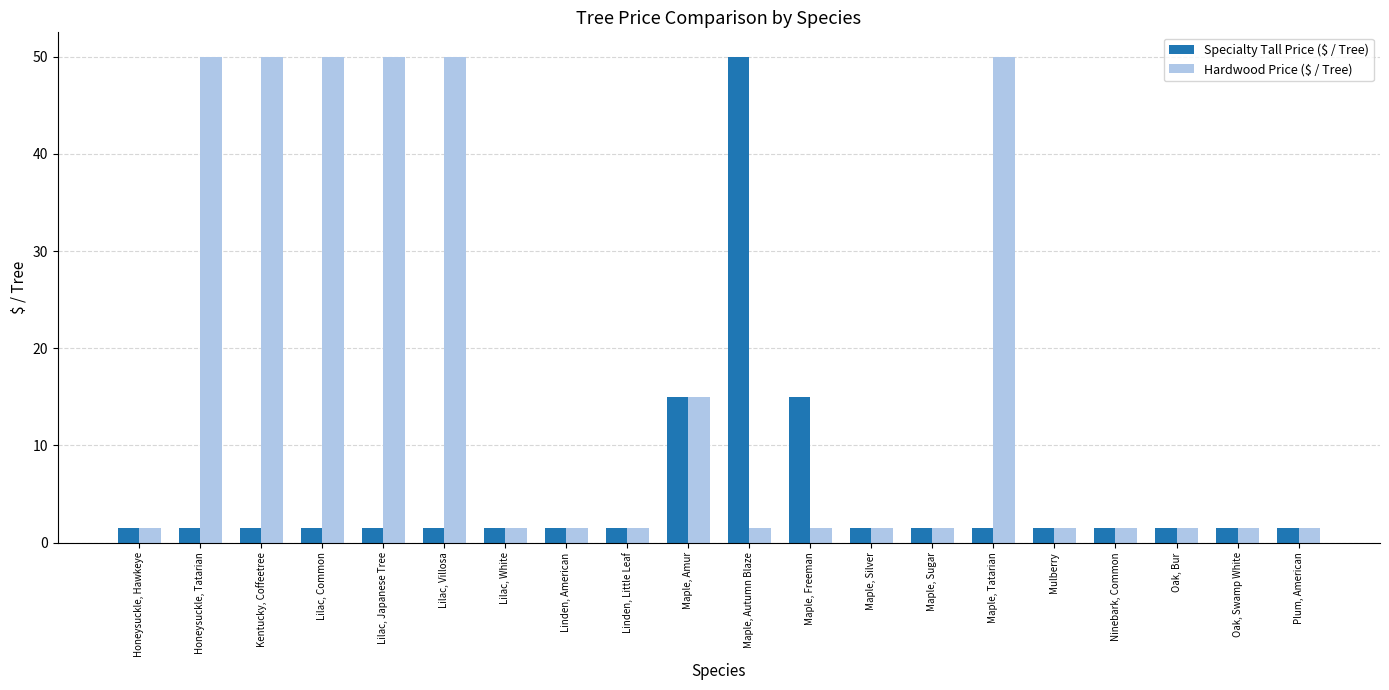

What is the value of the Specialty Tall Price ($ / Tree) bar at the 2nd from the left?

1.5